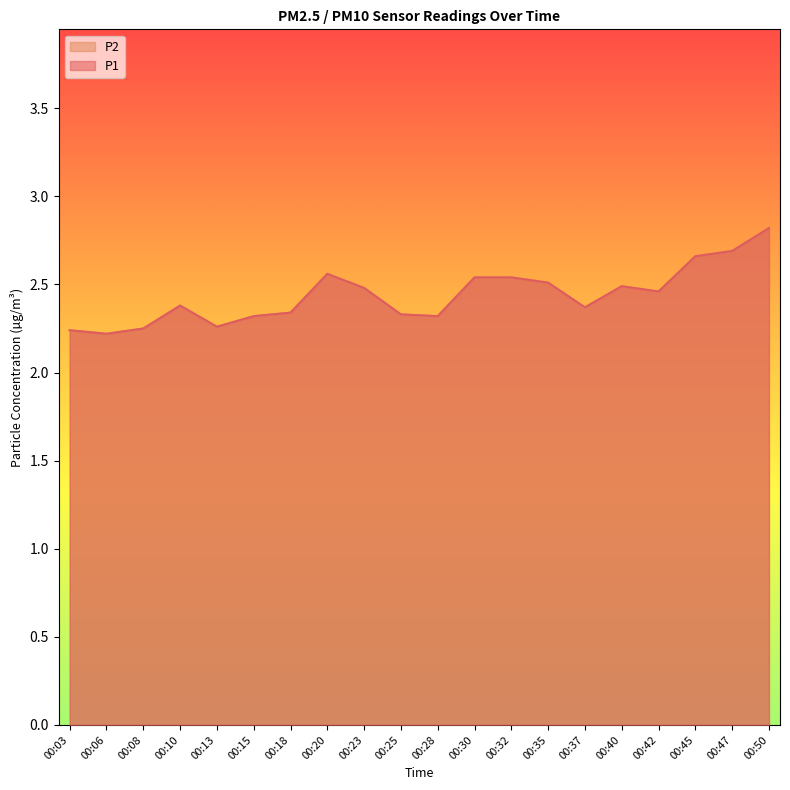

Read the P2 value at 00:15.

2.3